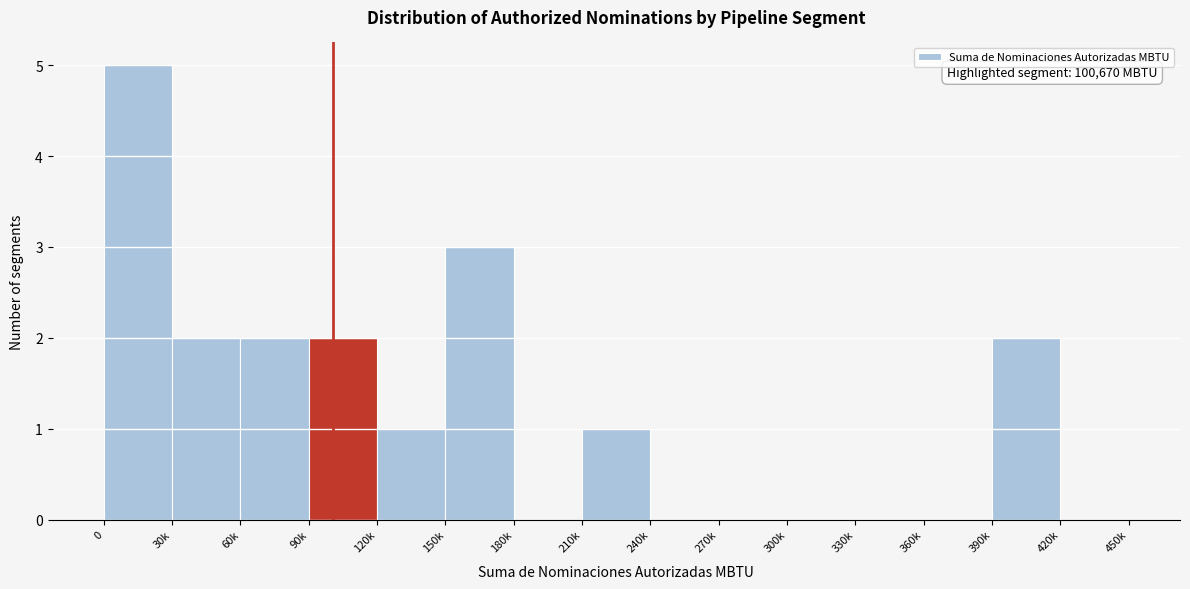

Reading left to right, transcribe all the data shown in this chart.

0=5	30k=2	60k=2	90k=2	120k=1	150k=3	180k=0	210k=1	240k=0	270k=0	300k=0	330k=0	360k=0	390k=2	420k=0